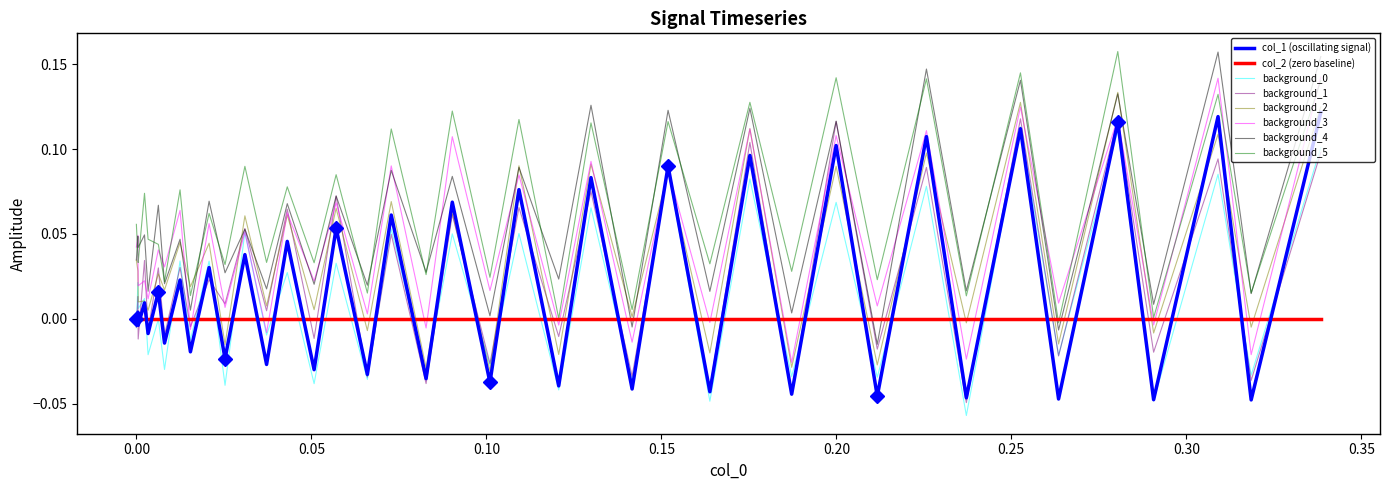

True or false: there are more than 2 points higher than both neighbors.

True